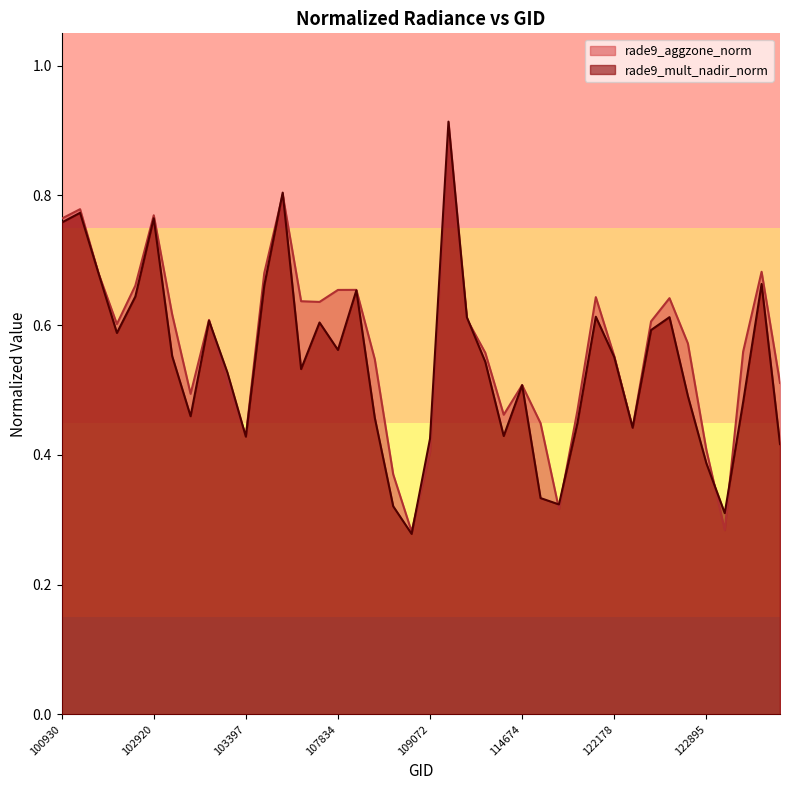

Does the chart have visible grid lines?

No